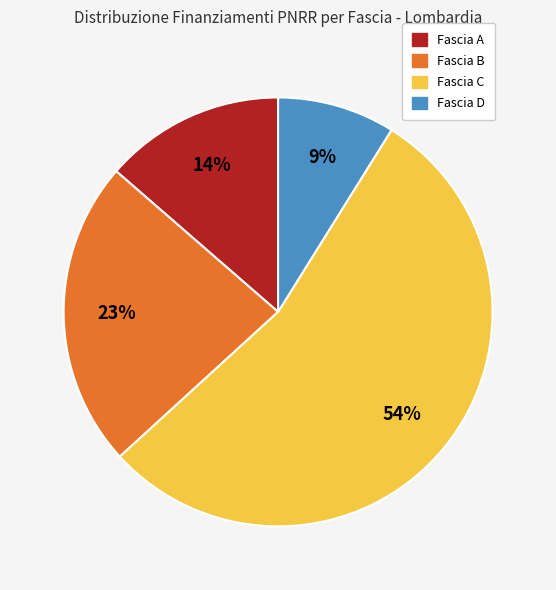

Is there a majority slice in this chart?

Yes